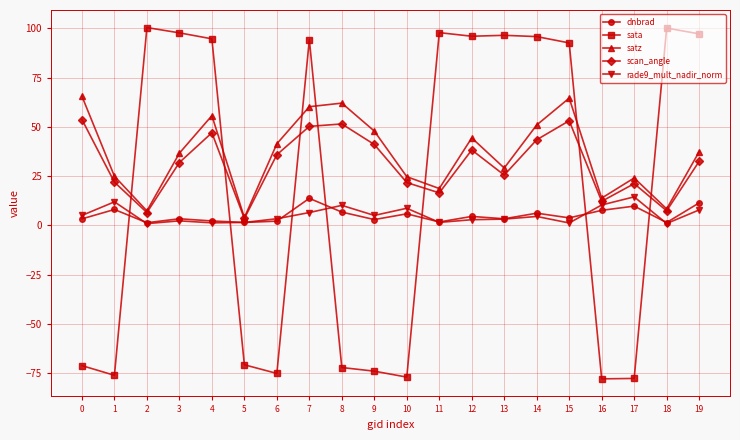

Rank the series at 16 from highest to lowest value.

satz, scan_angle, rade9_mult_nadir_norm, dnbrad, sata